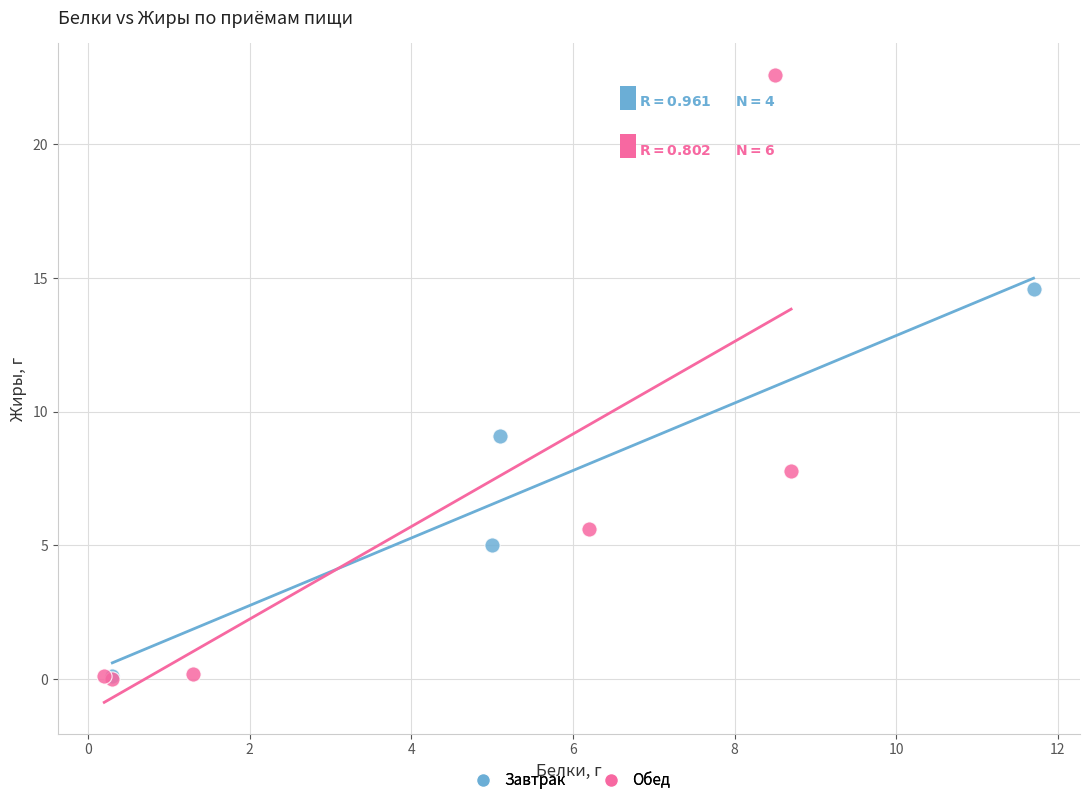

Which series reaches the maximum Y coordinate?

Обед